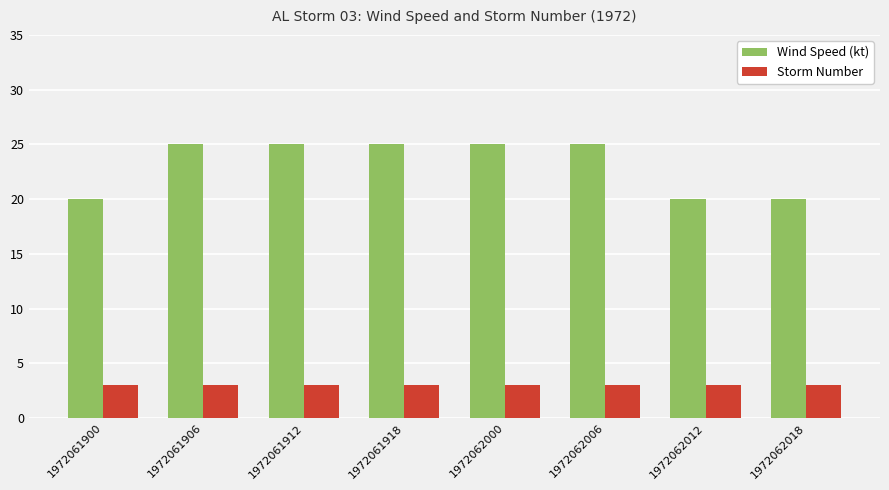

Is it true that Wind Speed (kt) equals 13 at 1972062018?

False